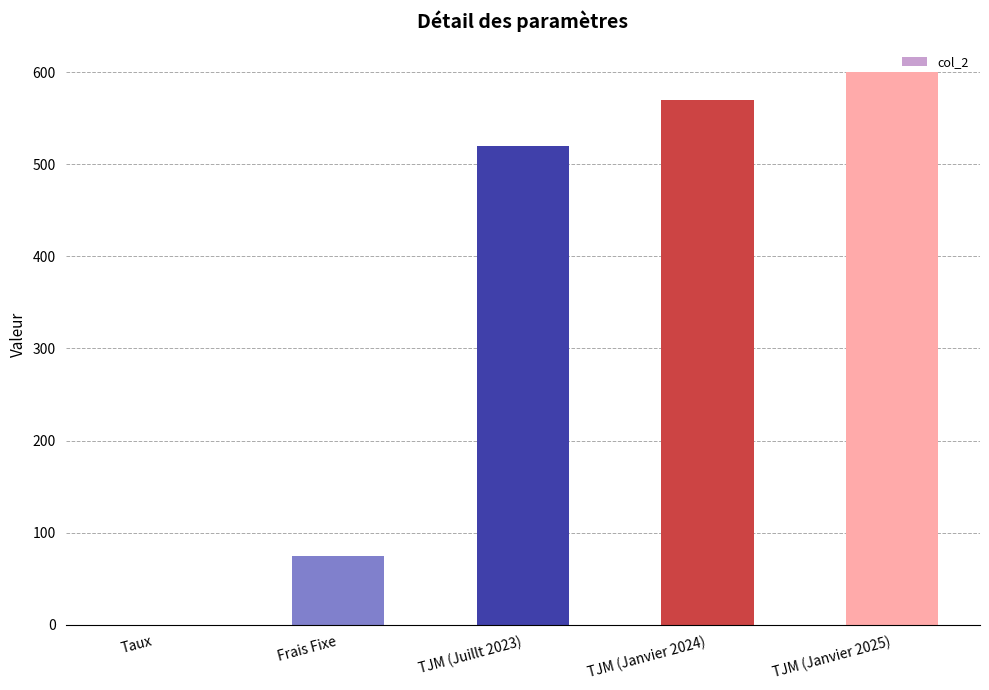

What value does the data have at TJM (Janvier 2025)?

600.0